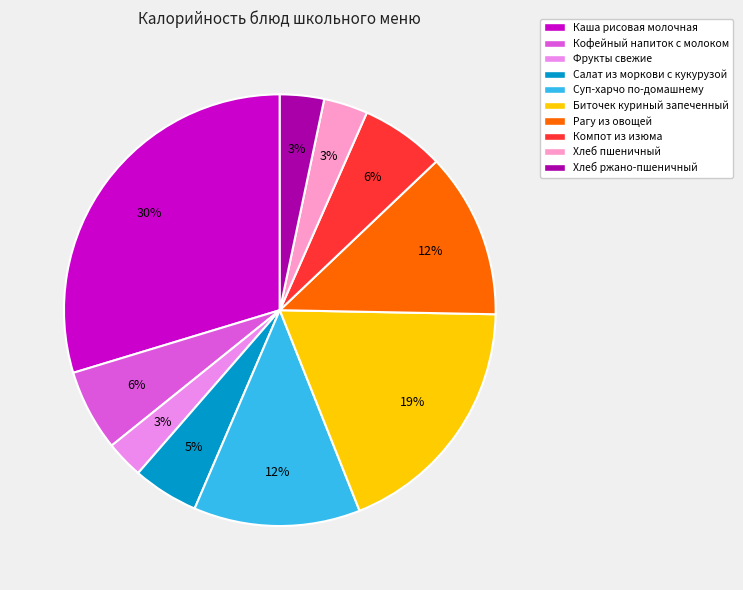

The Кофейный напиток с молоком slice represents 6% of the pie. True or false?

True